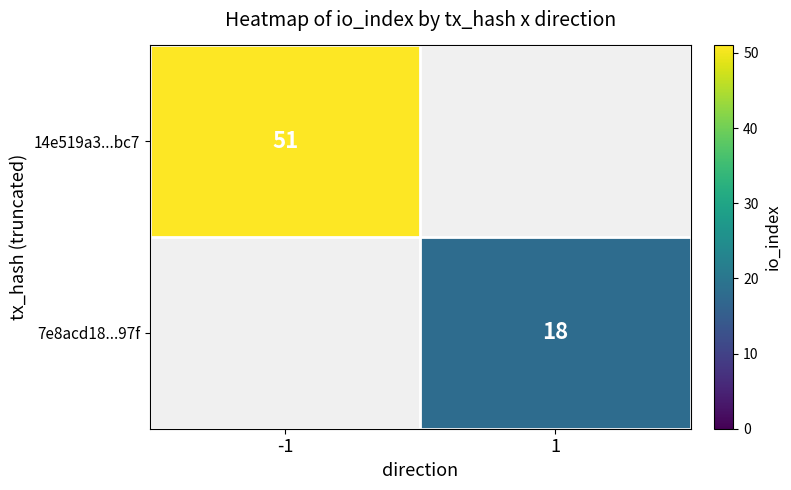

The value of 14e519a3...bc7 at -1 is 21. True or false?

False